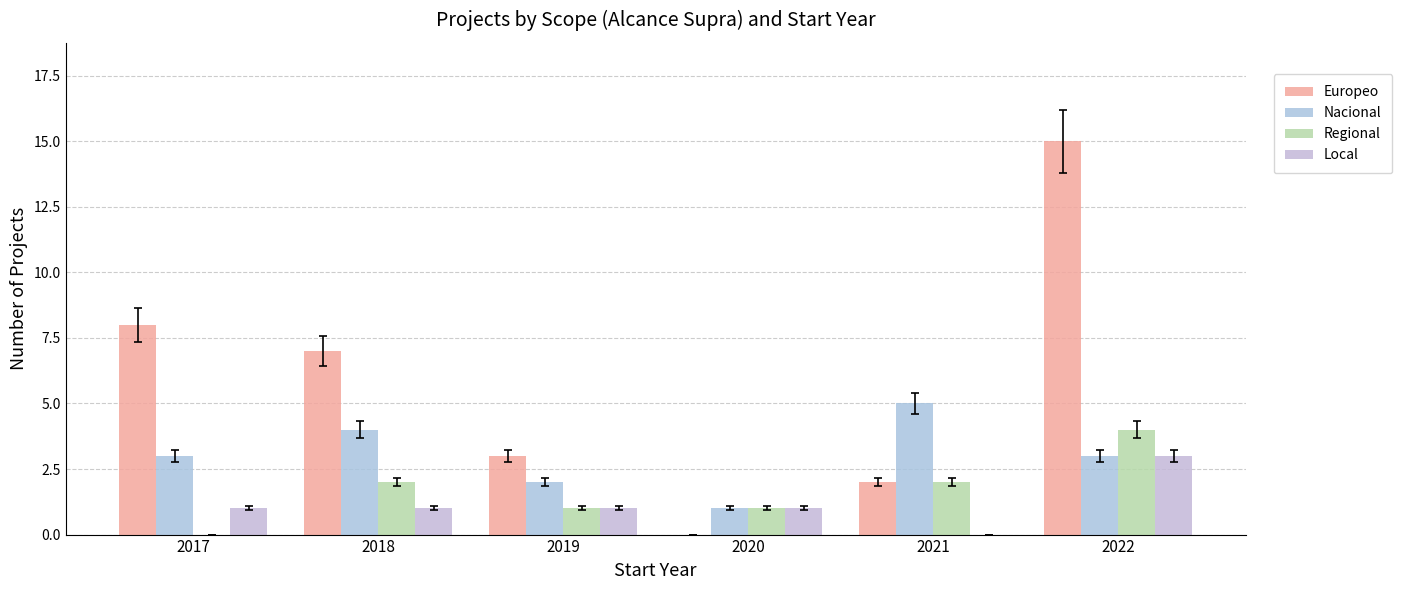

What is the value of the Regional bar at the 2nd from the left?

2